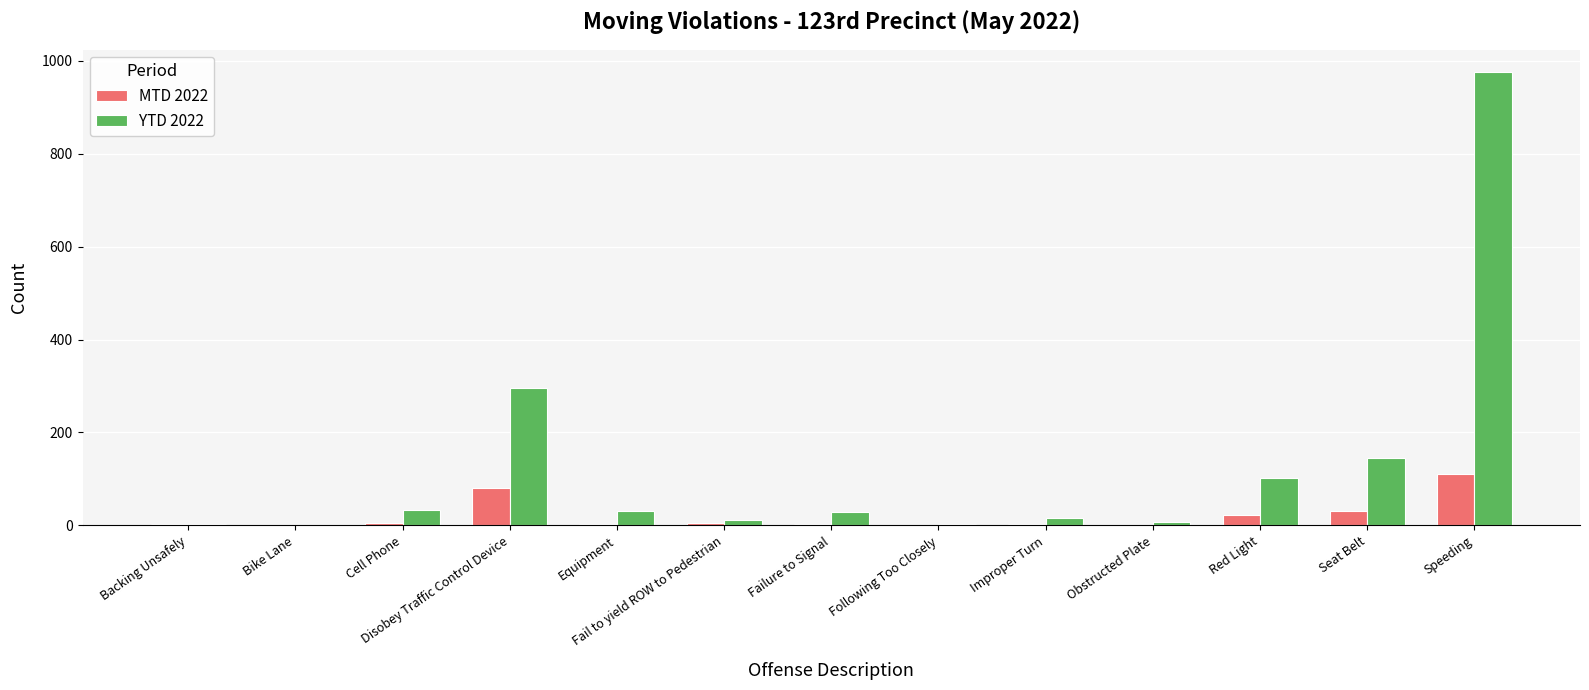

What is the sum of all YTD 2022 values?

1654